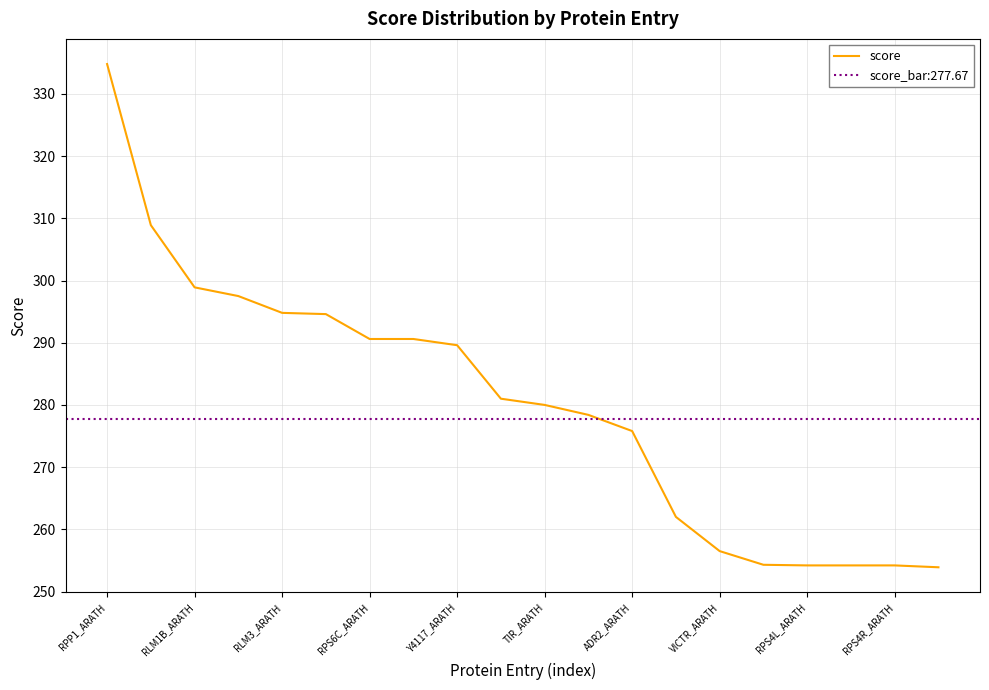

What is the minimum value for score?

253.9